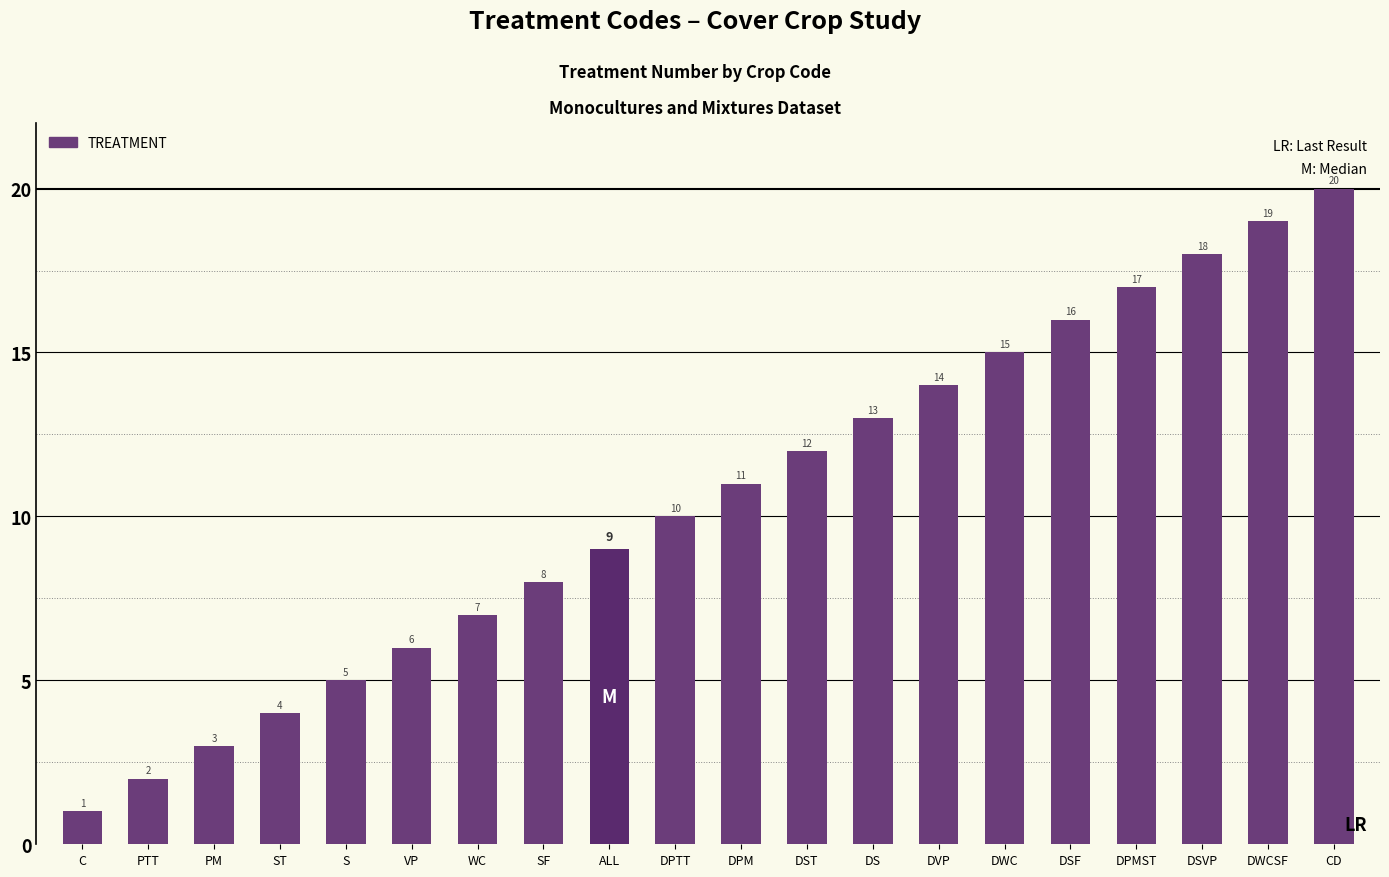

Is it true that the value at SF is 8?

True